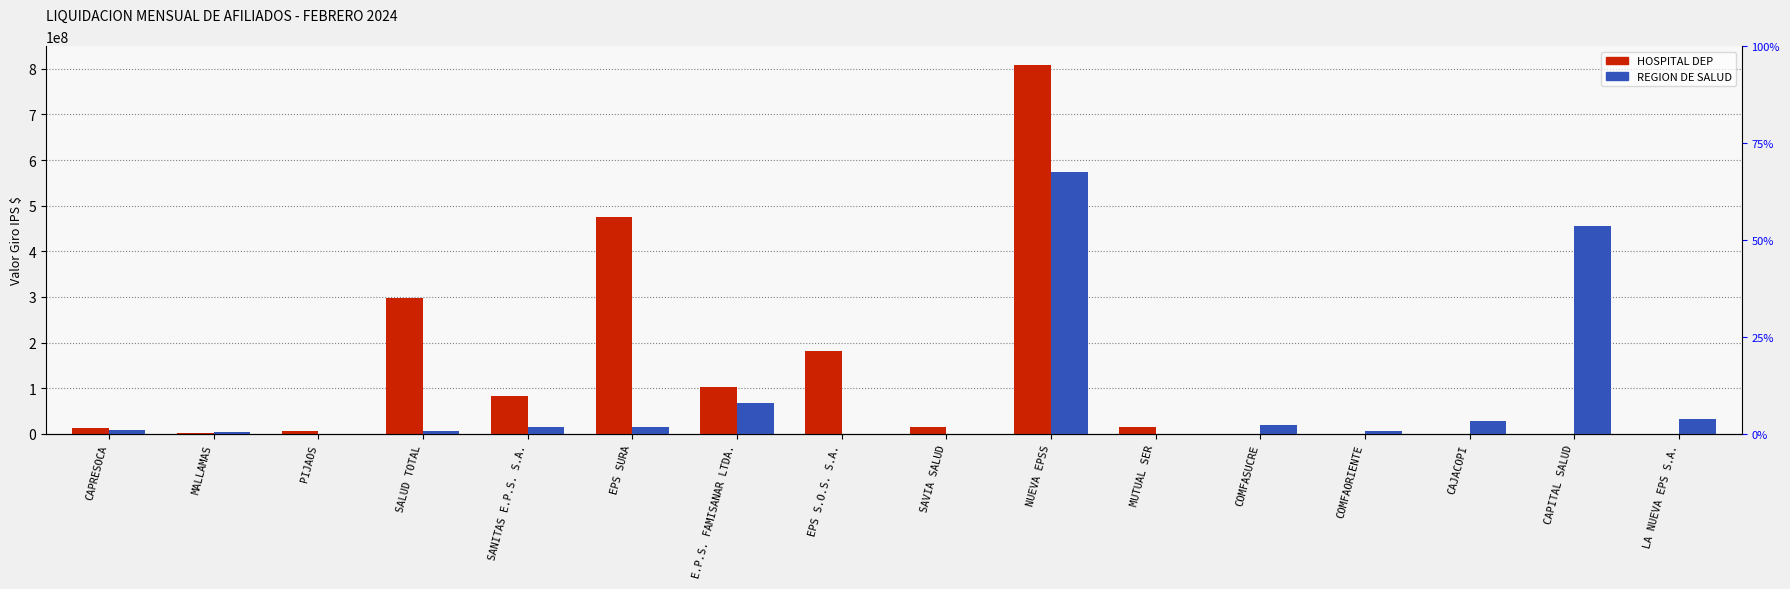

Which has a higher value, NUEVA EPSS or CAPRESOCA?

NUEVA EPSS